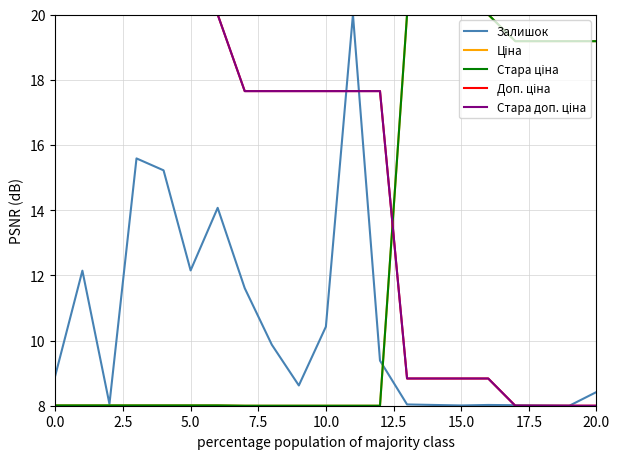

What is the smallest value displayed?

8.0